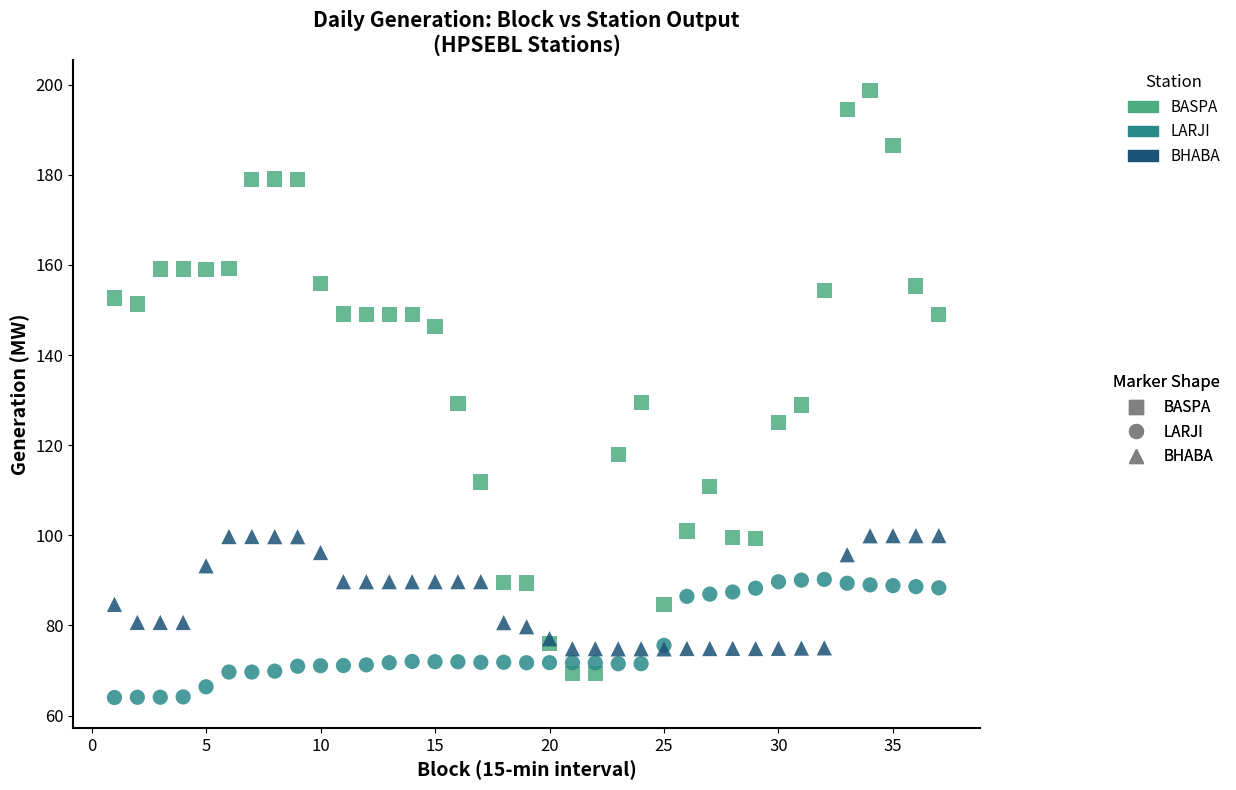

Which series has the widest spread of Y values?

BASPA